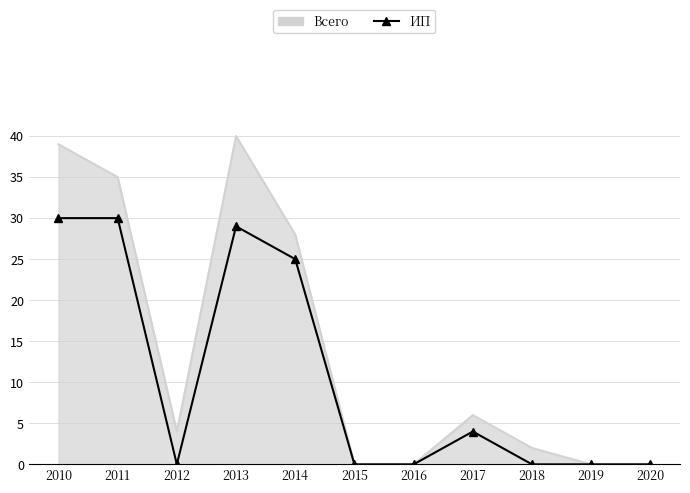

Rank the series by their maximum value, from lowest to highest.

ИП, Всего